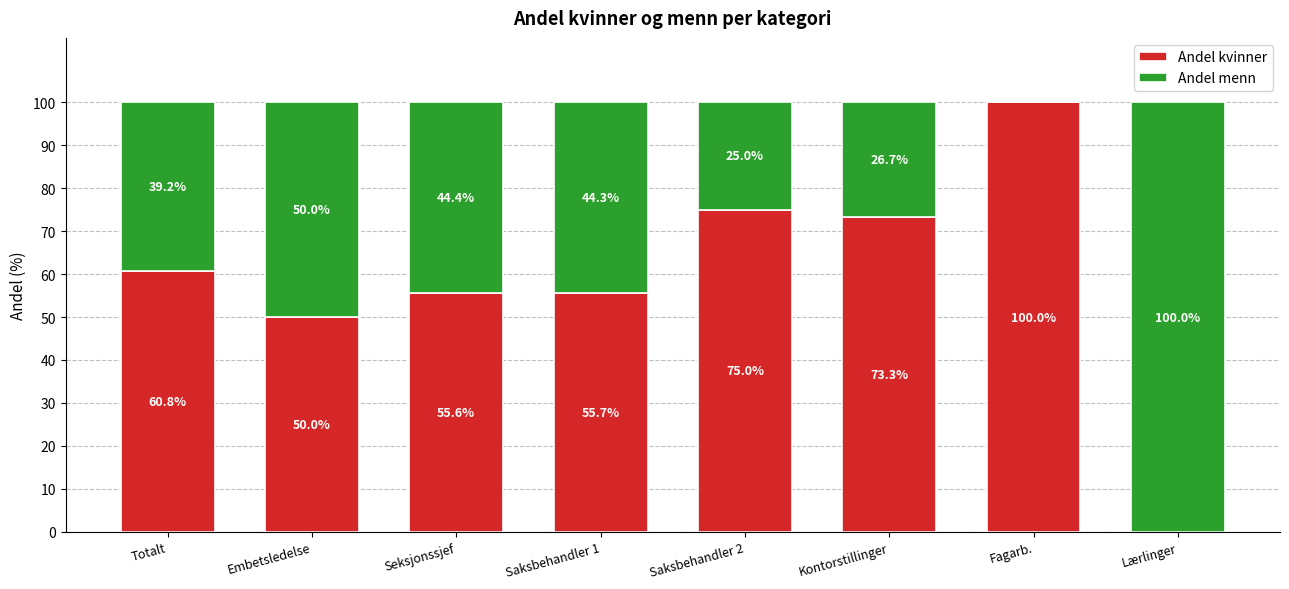

The value of Andel kvinner at Lærlinger is -68.0. True or false?

False